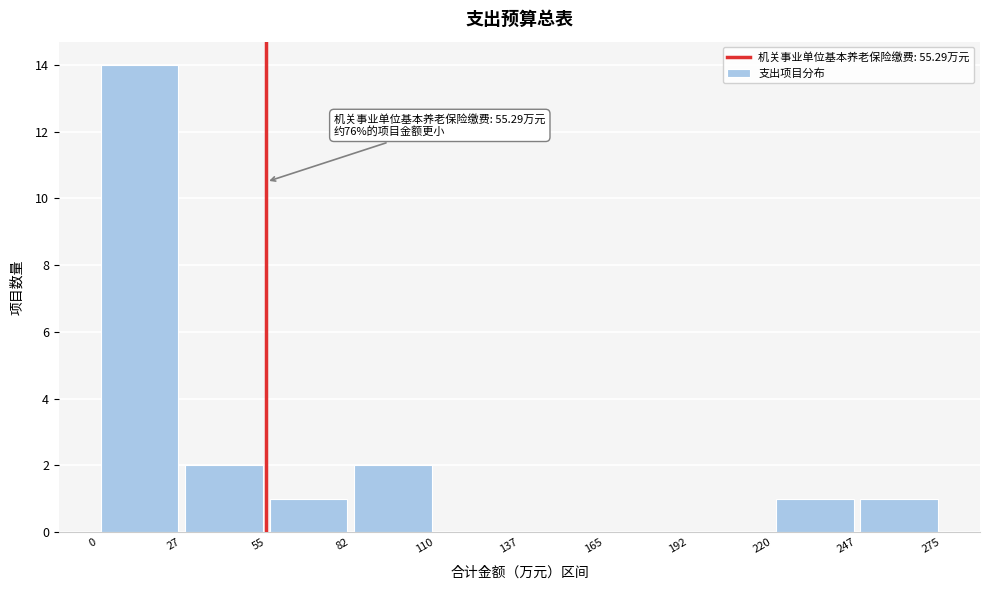

Over which range of the x-axis is the bar tallest?

0 to 27